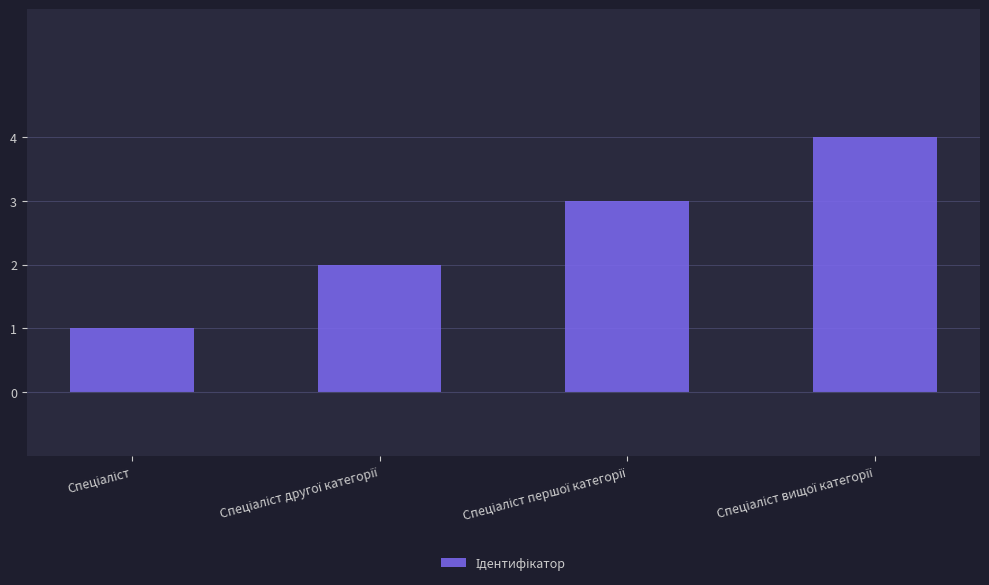

What is the difference between the maximum and minimum values?

3